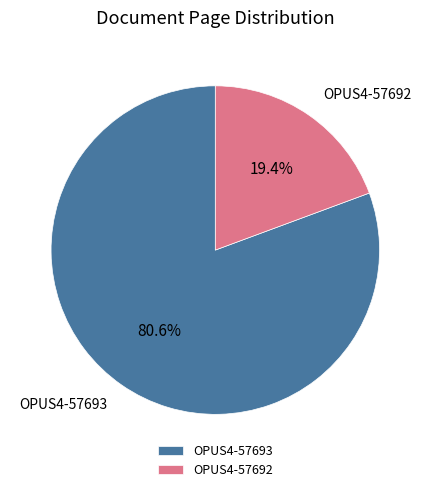

Rank the categories by value from lowest to highest.

OPUS4-57692, OPUS4-57693